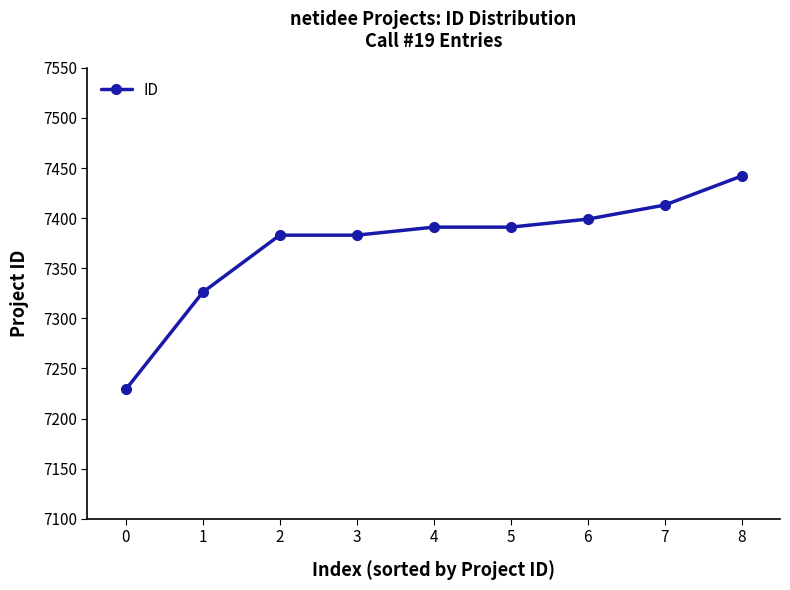

Between 0 and 3, which is larger?

3